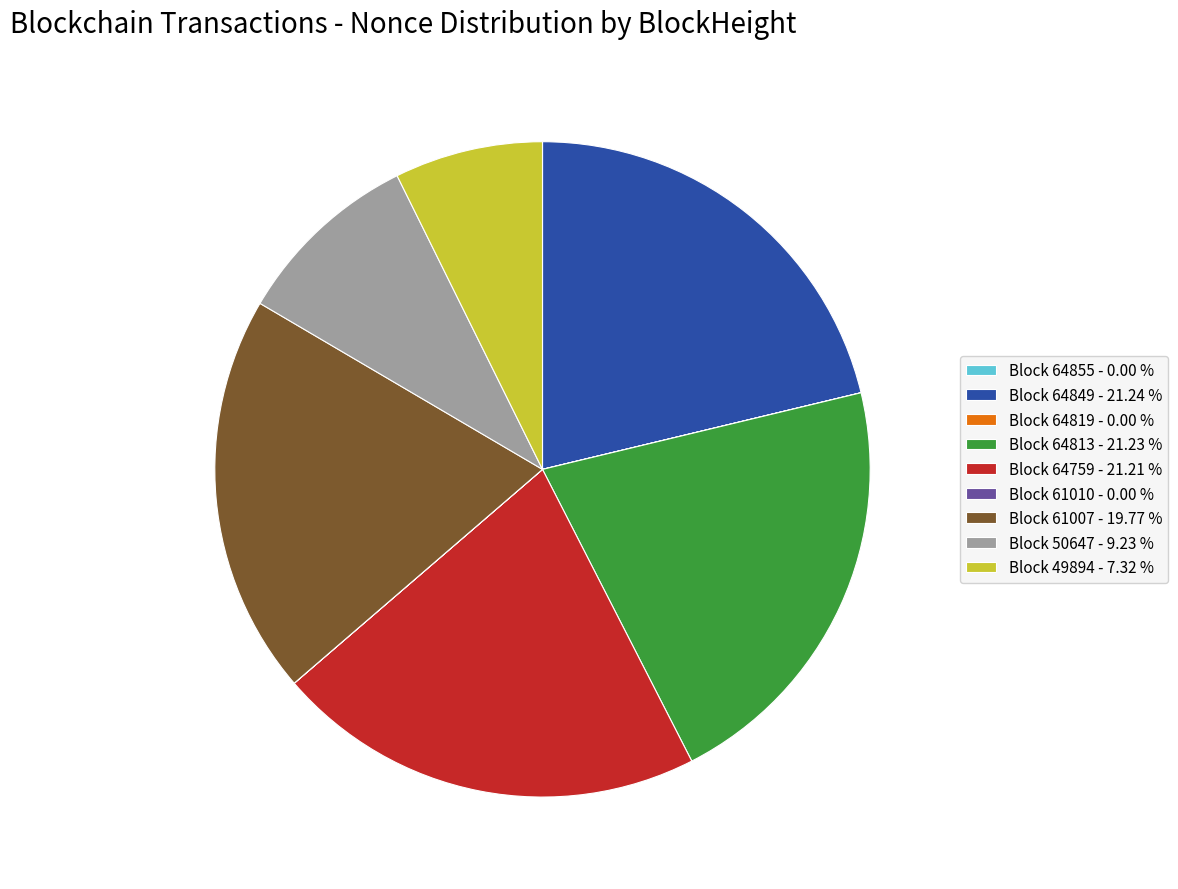

Between Block 50647 - 9.23 % and Block 49894 - 7.32 %, which is larger?

Block 50647 - 9.23 %